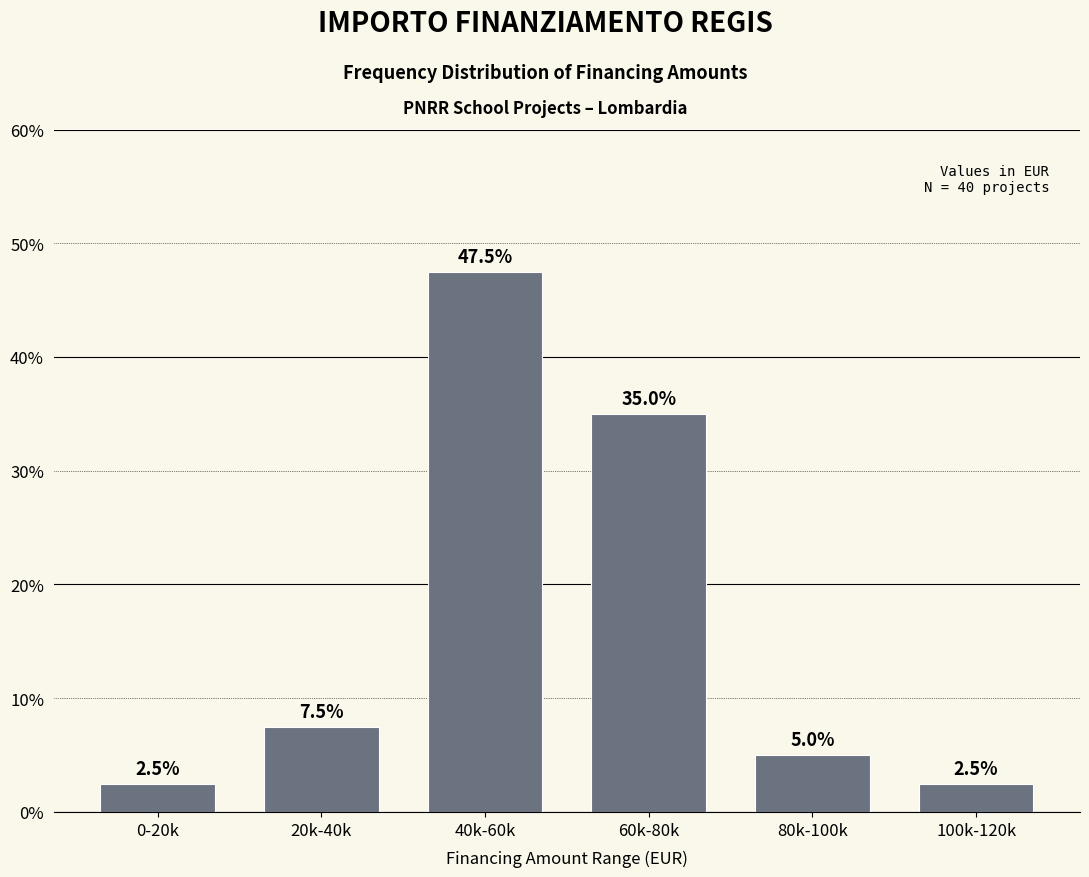

Reading right to left, transcribe all the data shown in this chart.

100k-120k=2.5	80k-100k=5.0	60k-80k=35.0	40k-60k=47.5	20k-40k=7.5	0-20k=2.5